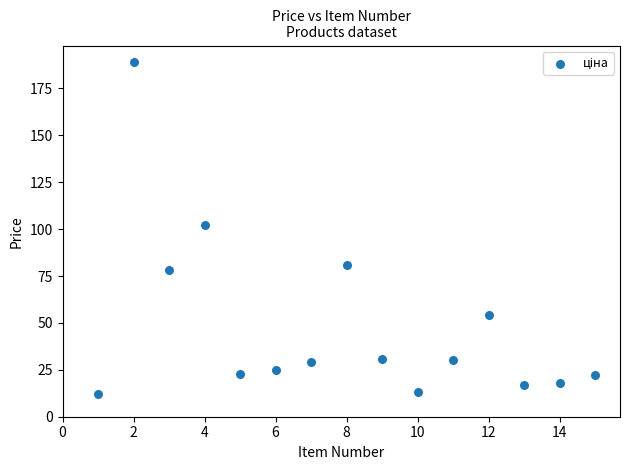

What Y value in the scatter plot is closest to 100?

102